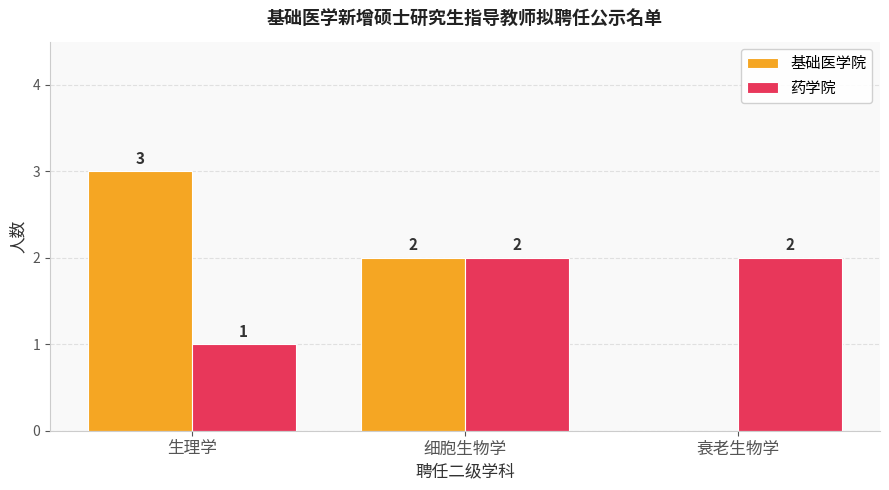

Reading left to right, extract all data points from this chart.

基础医学院: 生理学=3	细胞生物学=2	衰老生物学=0
药学院: 生理学=1	细胞生物学=2	衰老生物学=2